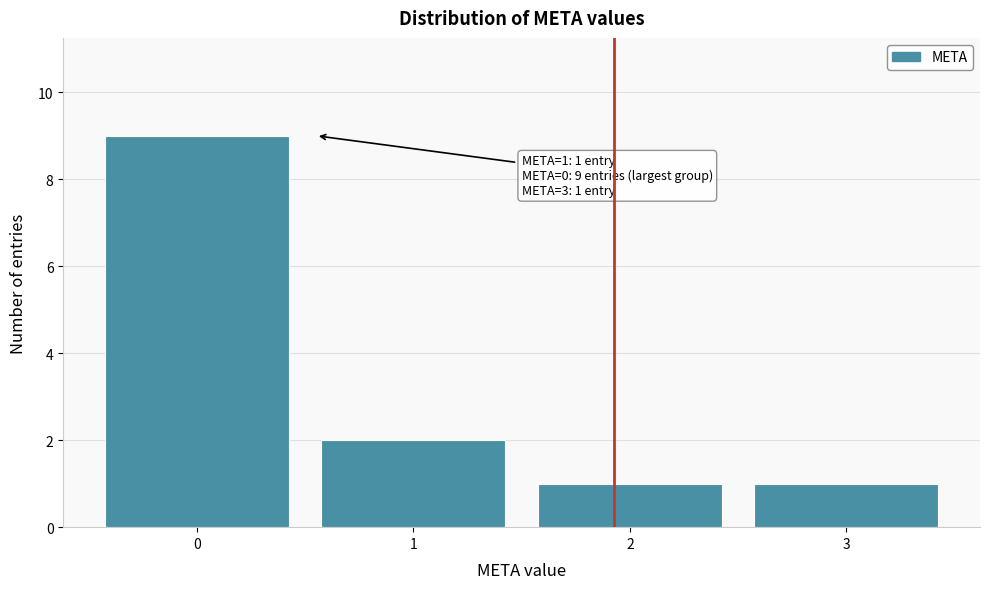

Reading left to right, transcribe all the data shown in this chart.

9	2	1	1